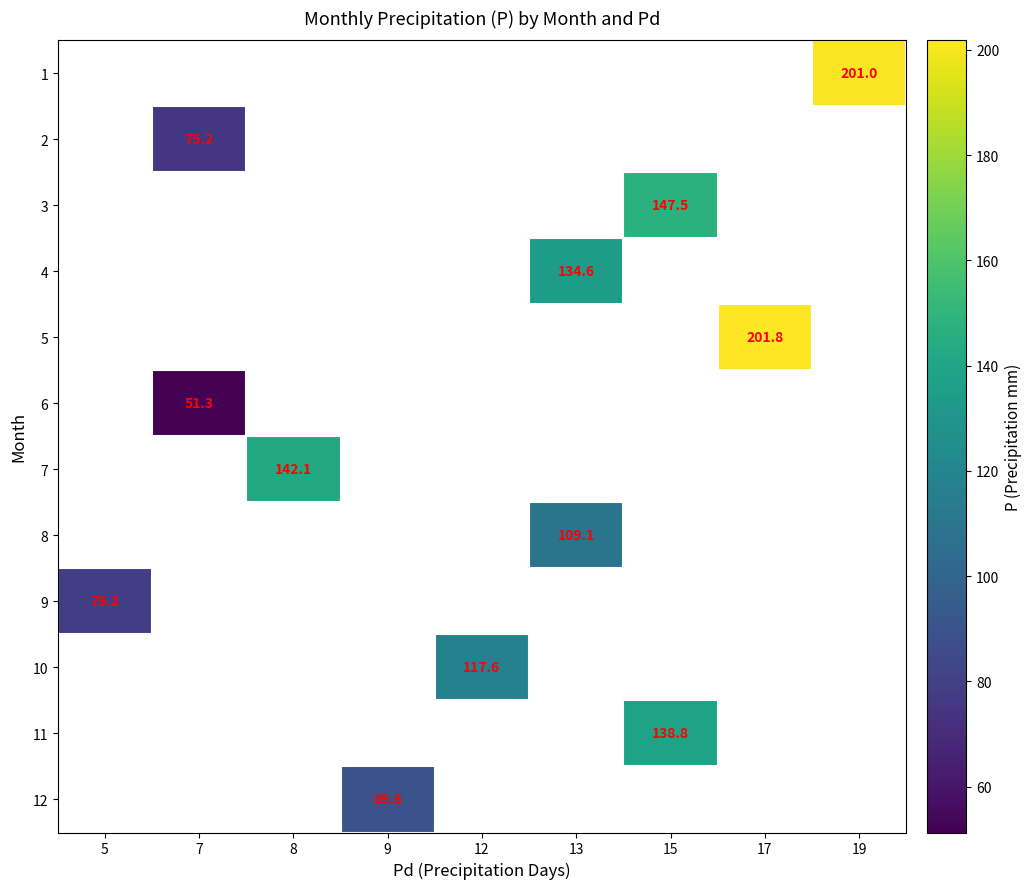

Is it true that 1 equals 201.0 at 19?

True